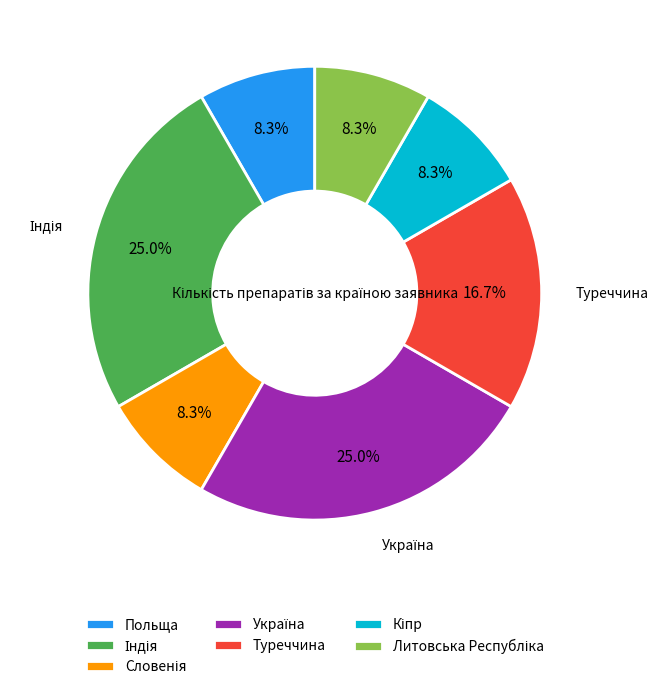

To the nearest percent, what is the average slice percentage?

14%